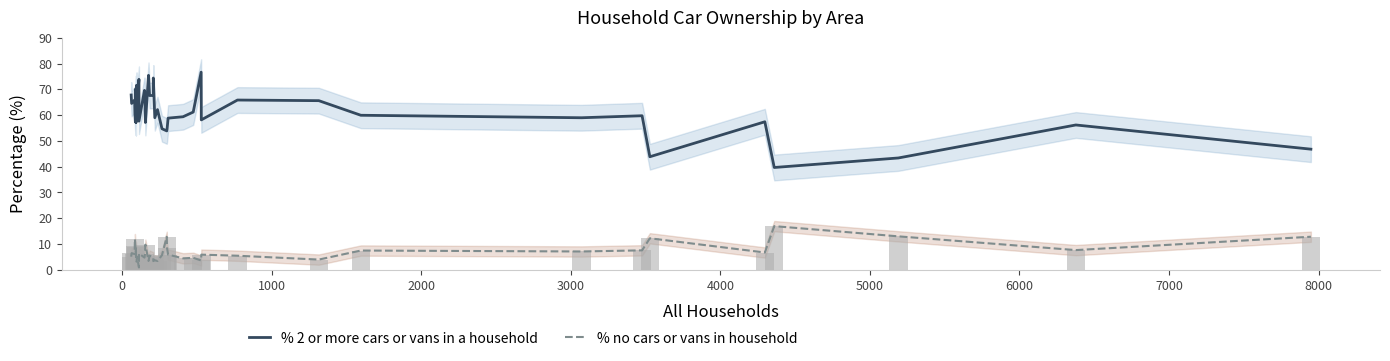

List the series in order of their overall mean, highest first.

% 2 or more cars or vans in a household, % no cars or vans in household